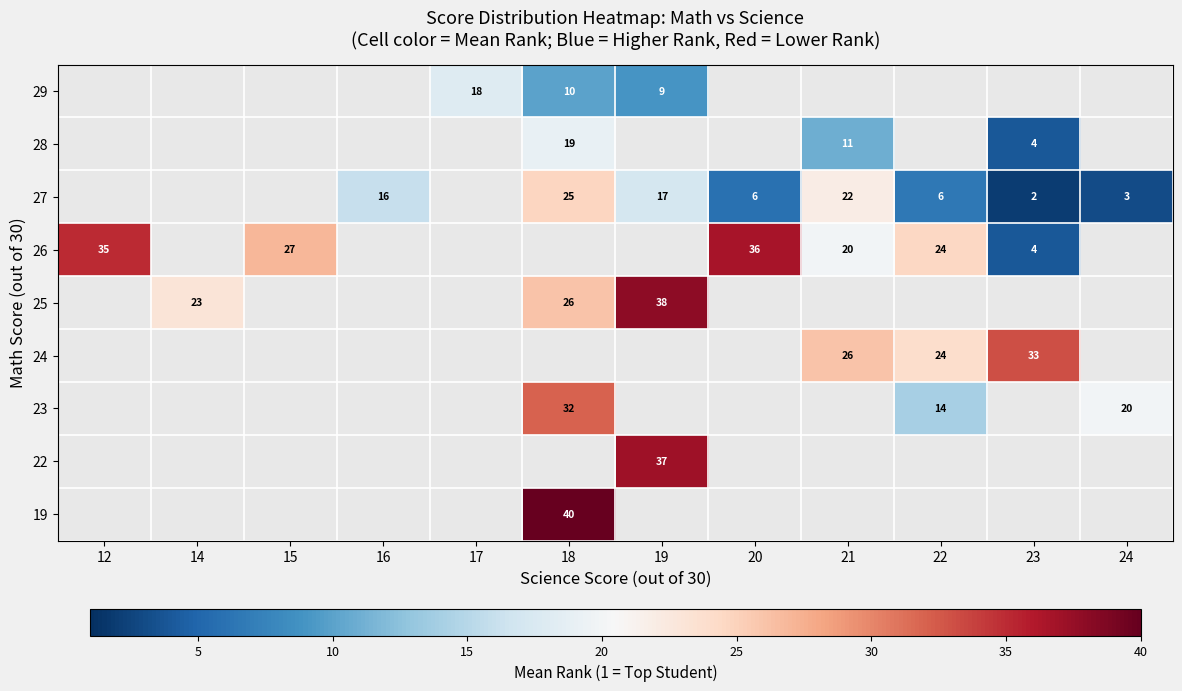

True or false: 29 has a value of 10 at 18.

True